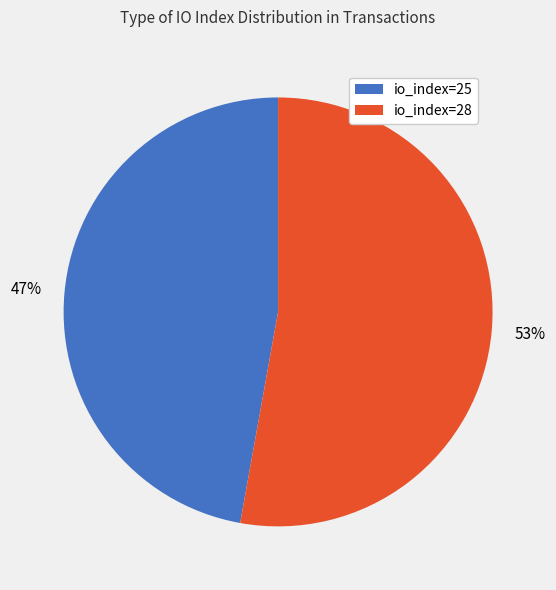

True or false: io_index=28 accounts for 38% of the total.

False